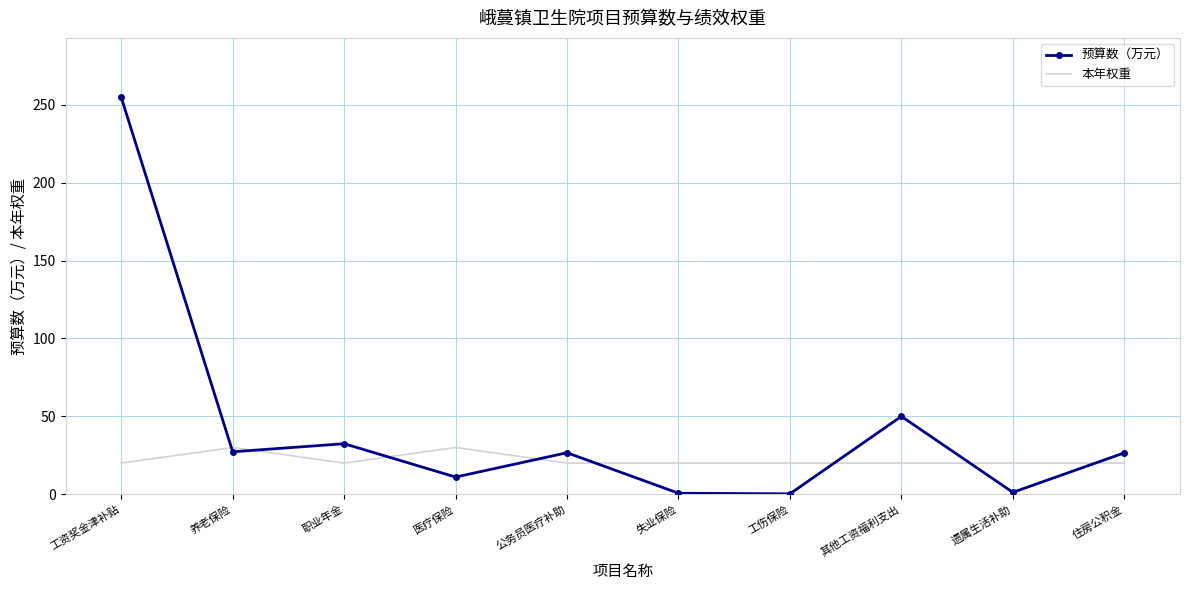

Is the value of 预算数（万元） at 住房公积金 greater than the value of 本年权重 at 遗属生活补助?

Yes